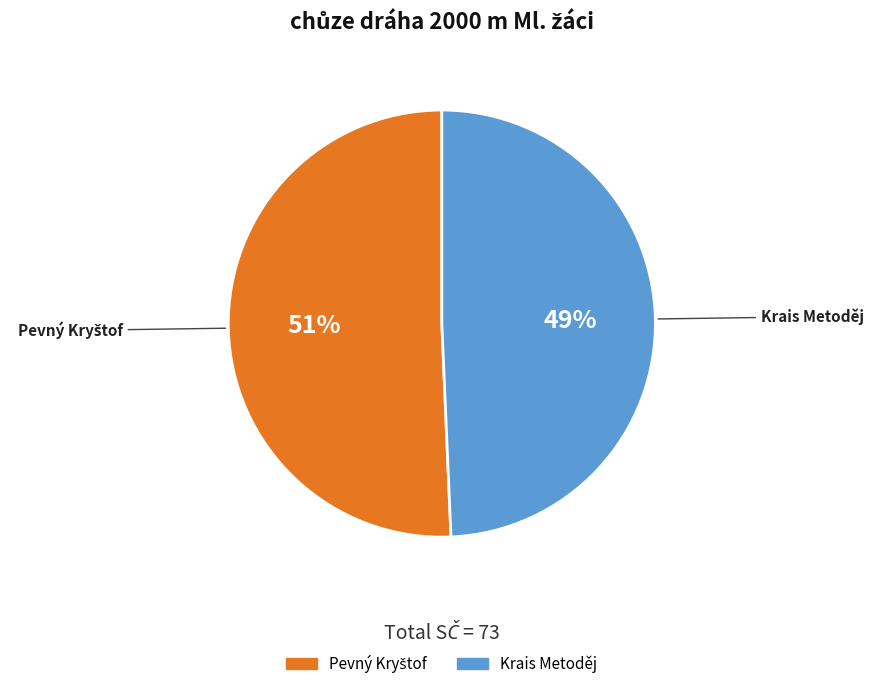

True or false: Krais Metoděj accounts for 62% of the total.

False